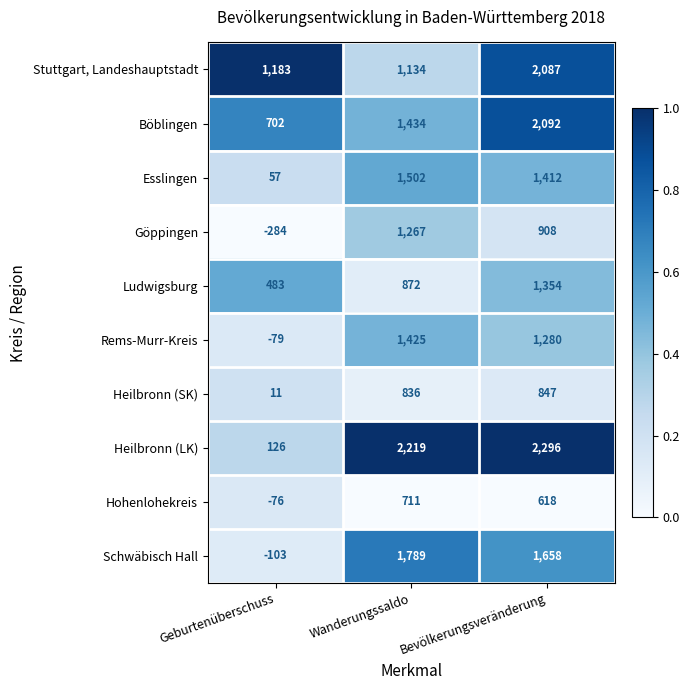

Reading left to right, extract all data points from this chart.

Stuttgart, Landeshauptstadt: Geburtenüberschuss=1183	Wanderungssaldo=1134	Bevölkerungsveränderung=2087
Böblingen: Geburtenüberschuss=702	Wanderungssaldo=1434	Bevölkerungsveränderung=2092
Esslingen: Geburtenüberschuss=57	Wanderungssaldo=1502	Bevölkerungsveränderung=1412
Göppingen: Geburtenüberschuss=-284	Wanderungssaldo=1267	Bevölkerungsveränderung=908
Ludwigsburg: Geburtenüberschuss=483	Wanderungssaldo=872	Bevölkerungsveränderung=1354
Rems-Murr-Kreis: Geburtenüberschuss=-79	Wanderungssaldo=1425	Bevölkerungsveränderung=1280
Heilbronn (SK): Geburtenüberschuss=11	Wanderungssaldo=836	Bevölkerungsveränderung=847
Heilbronn (LK): Geburtenüberschuss=126	Wanderungssaldo=2219	Bevölkerungsveränderung=2296
Hohenlohekreis: Geburtenüberschuss=-76	Wanderungssaldo=711	Bevölkerungsveränderung=618
Schwäbisch Hall: Geburtenüberschuss=-103	Wanderungssaldo=1789	Bevölkerungsveränderung=1658